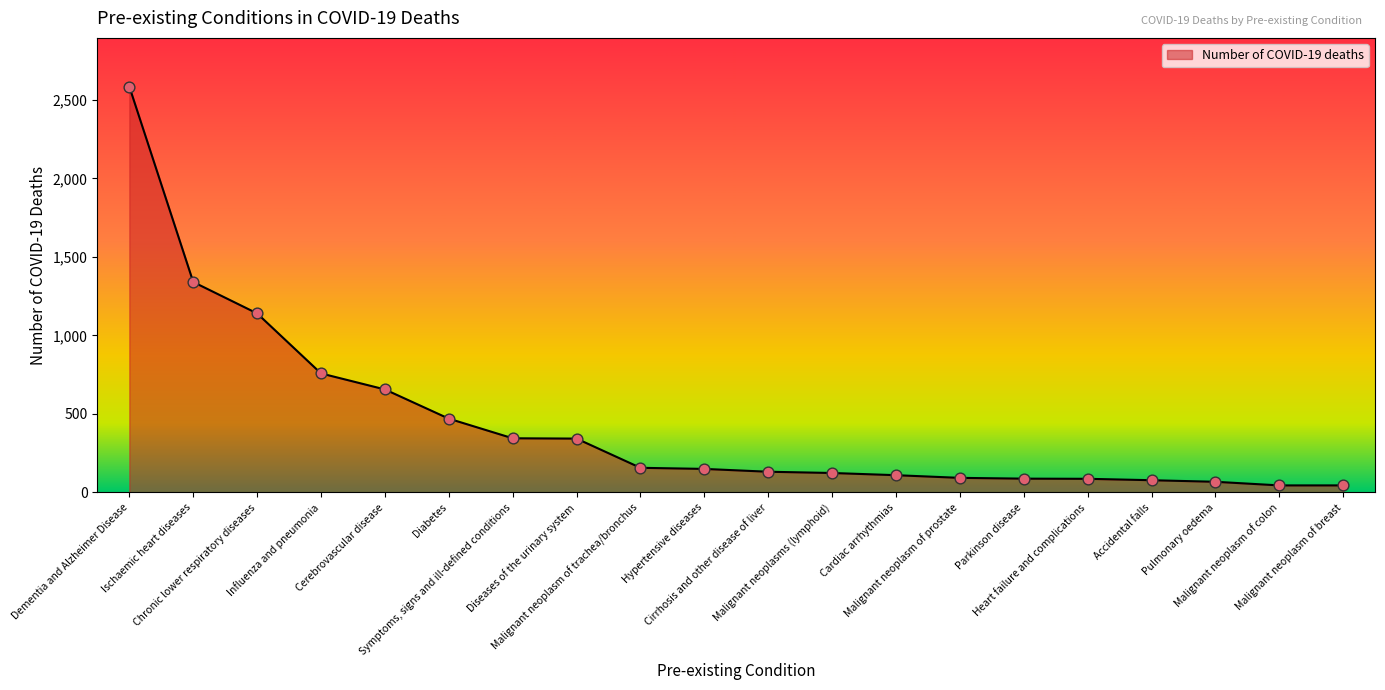

Between Hypertensive diseases and Influenza and pneumonia, which is larger?

Influenza and pneumonia